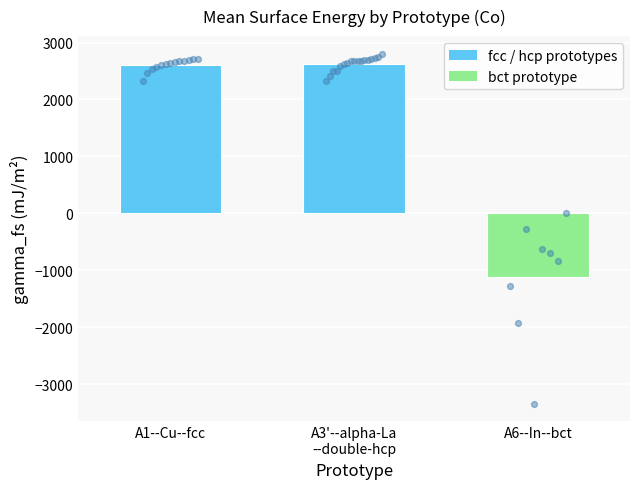

What is the change in value from A1--Cu--fcc to A3'--alpha-La
--double-hcp?

+19.1